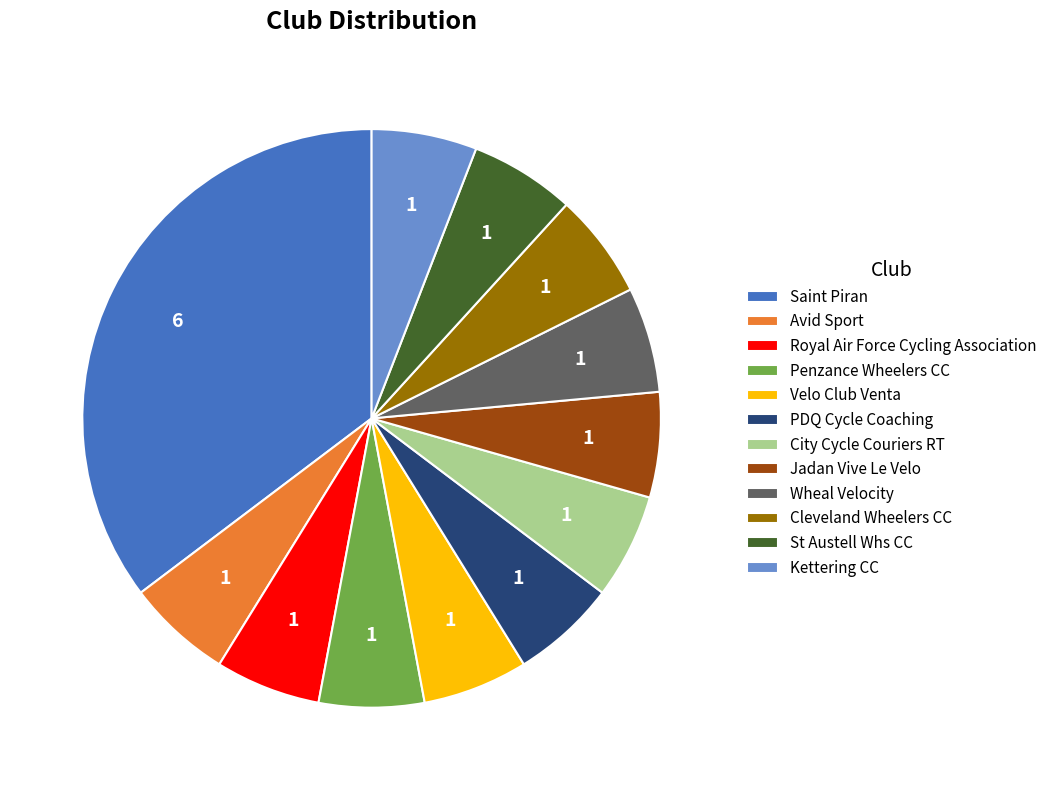

Combined, do Royal Air Force Cycling Association and Penzance Wheelers CC account for over 50%?

No